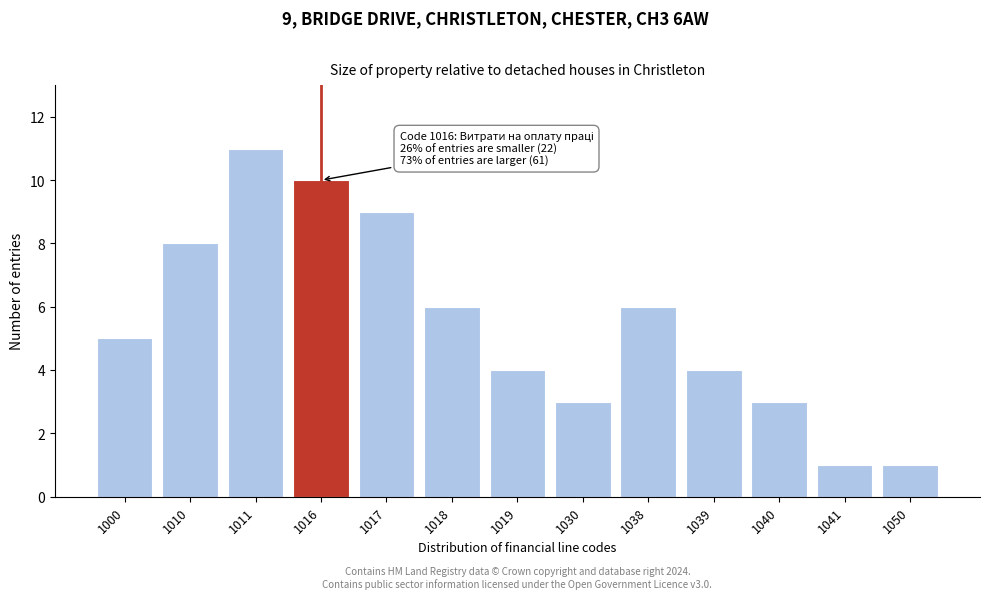

Reading left to right, what are all the values shown in this chart?

1000=5	1010=8	1011=11	1016=10	1017=9	1018=6	1019=4	1030=3	1038=6	1039=4	1040=3	1041=1	1050=1